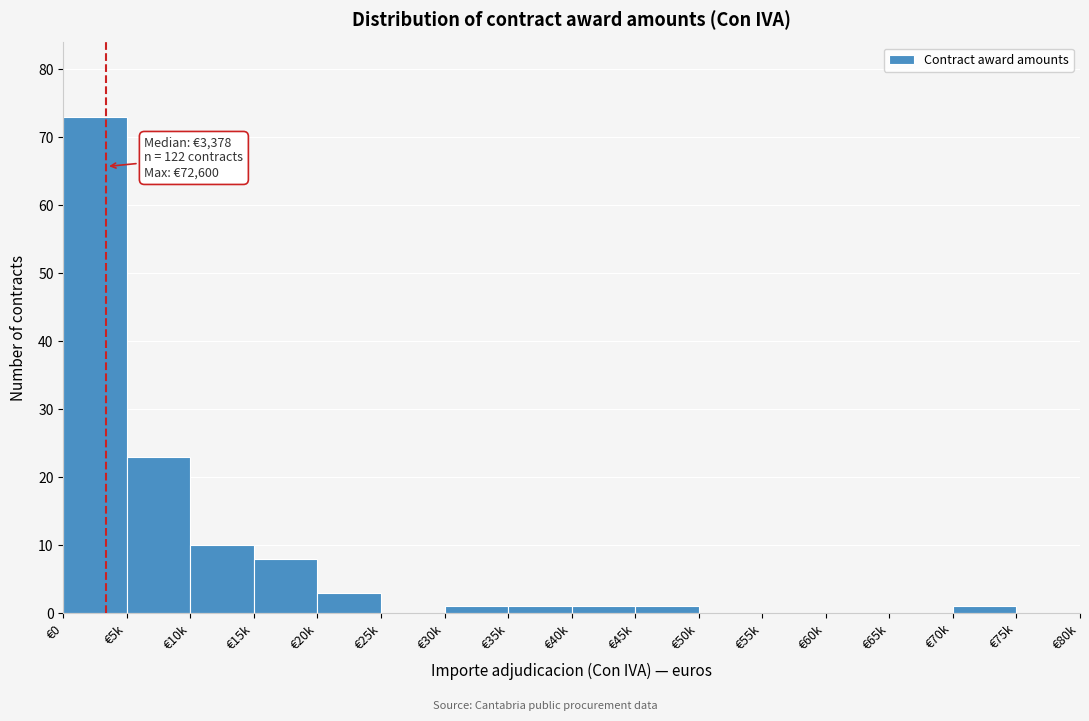

Reading left to right, transcribe all the data shown in this chart.

€0=73	€5k=23	€10k=10	€15k=8	€20k=3	€25k=0	€30k=1	€35k=1	€40k=1	€45k=1	€50k=0	€55k=0	€60k=0	€65k=0	€70k=1	€75k=0